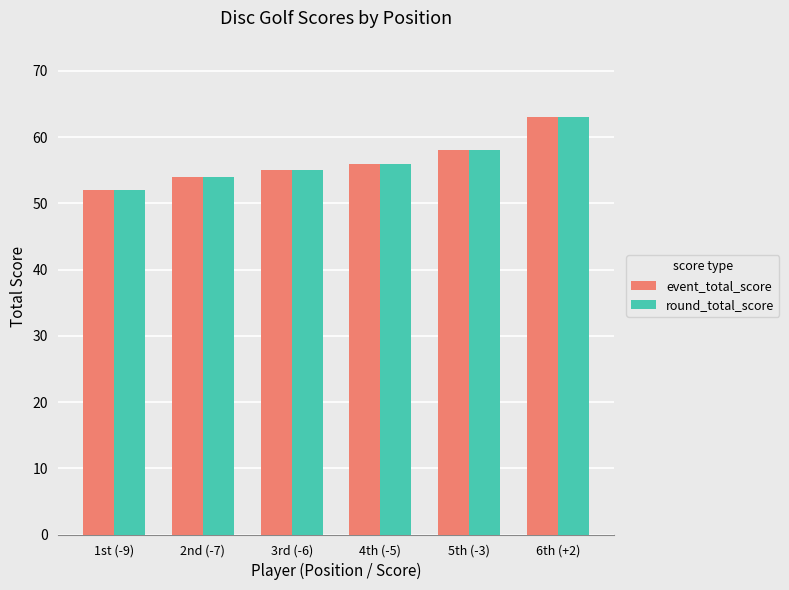

Reading left to right, list all the values displayed in this chart.

event_total_score: 52	54	55	56	58	63
round_total_score: 52	54	55	56	58	63